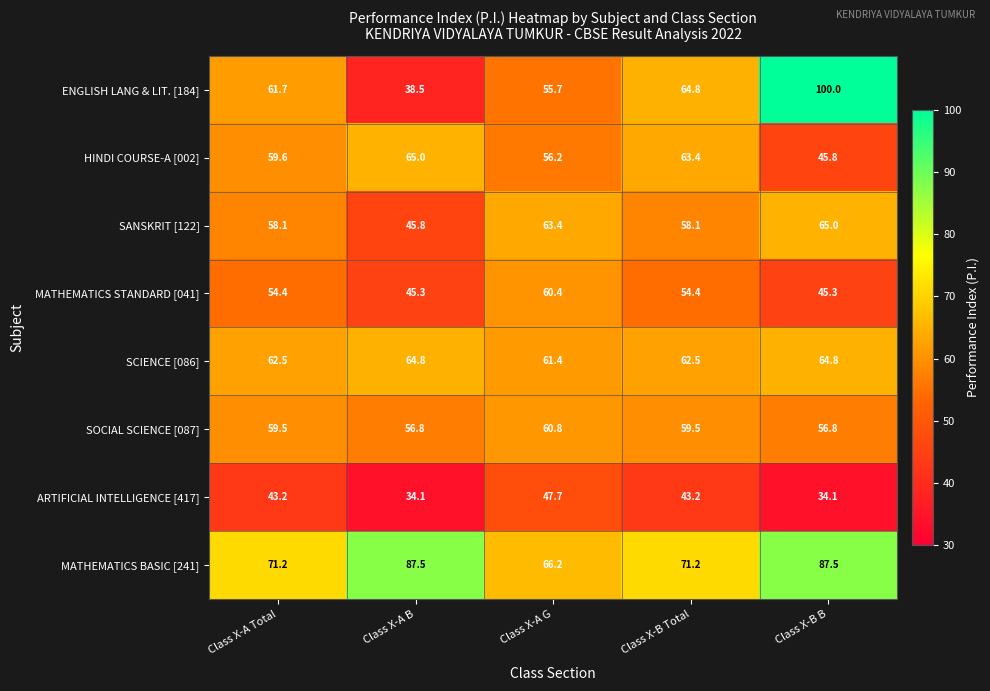

Which label corresponds to the largest value in the chart?

Class X-B B